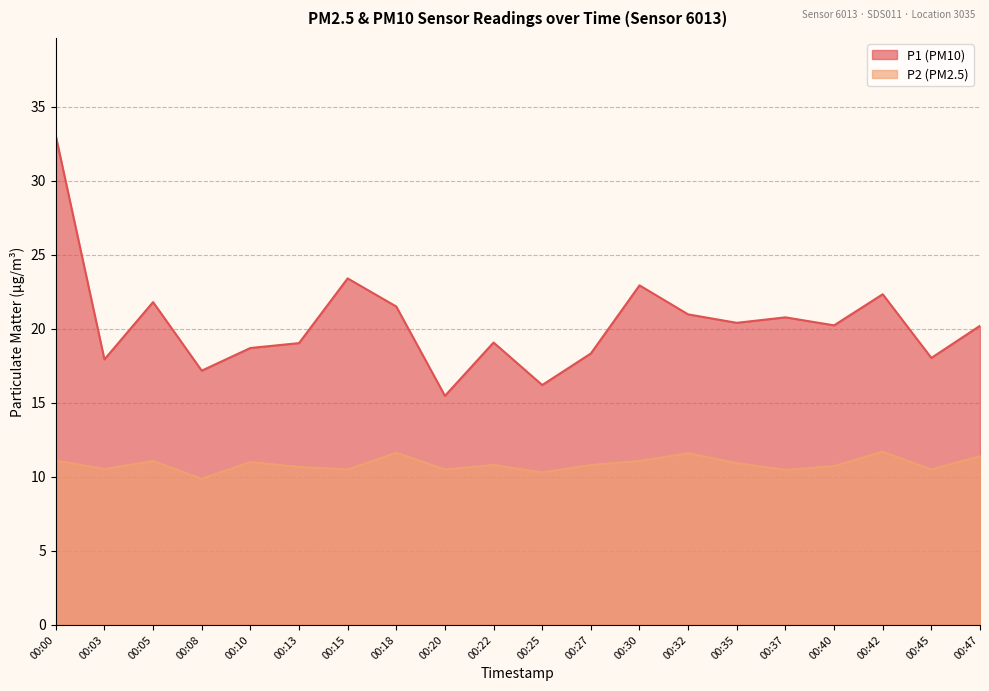

At which category does the chart reach its peak across all series?

00:00